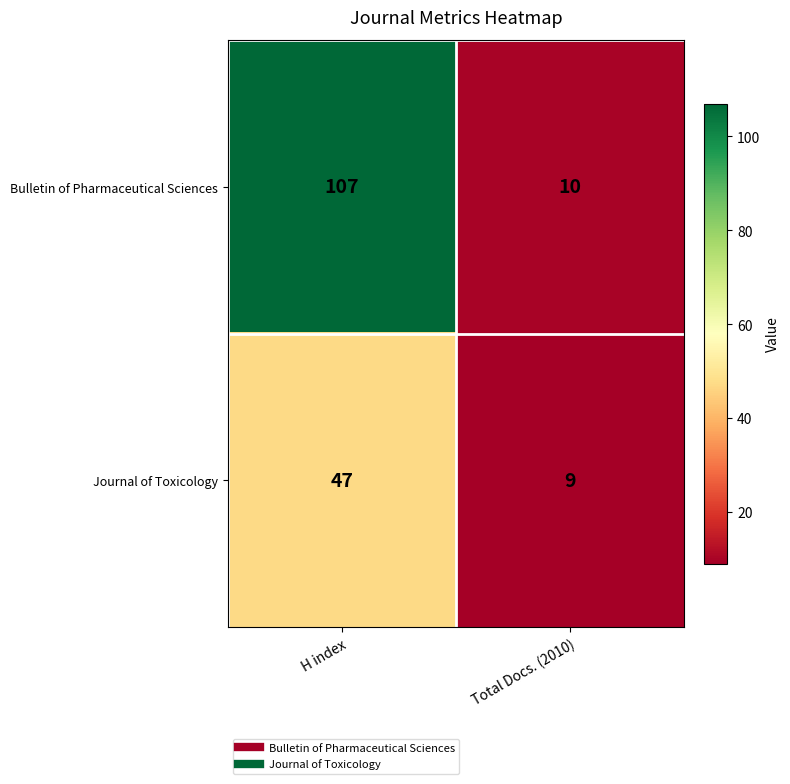

Rank the series by their maximum value, from highest to lowest.

Bulletin of Pharmaceutical Sciences, Journal of Toxicology